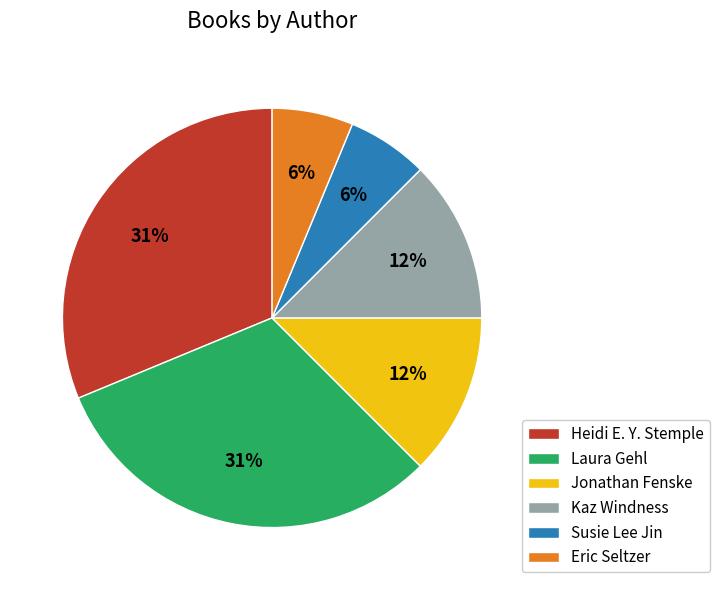

How many slices are in this pie chart?

6